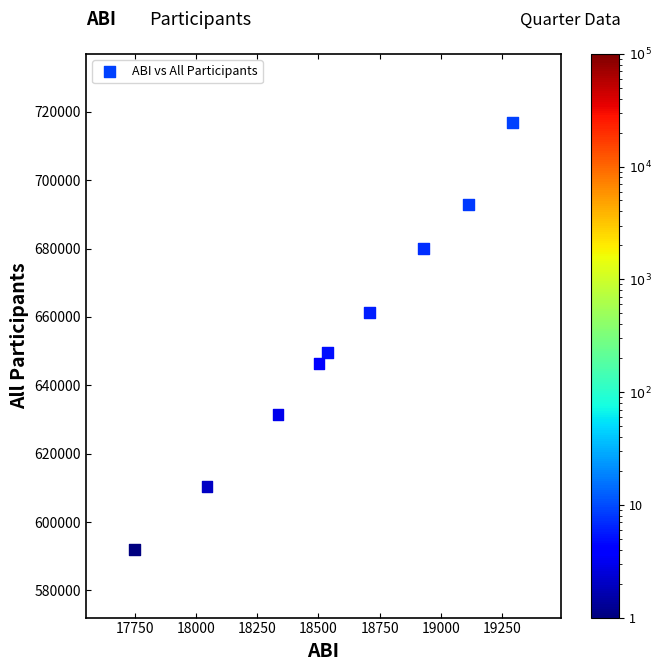

What Y value in the scatter plot is closest to 654530?

649623